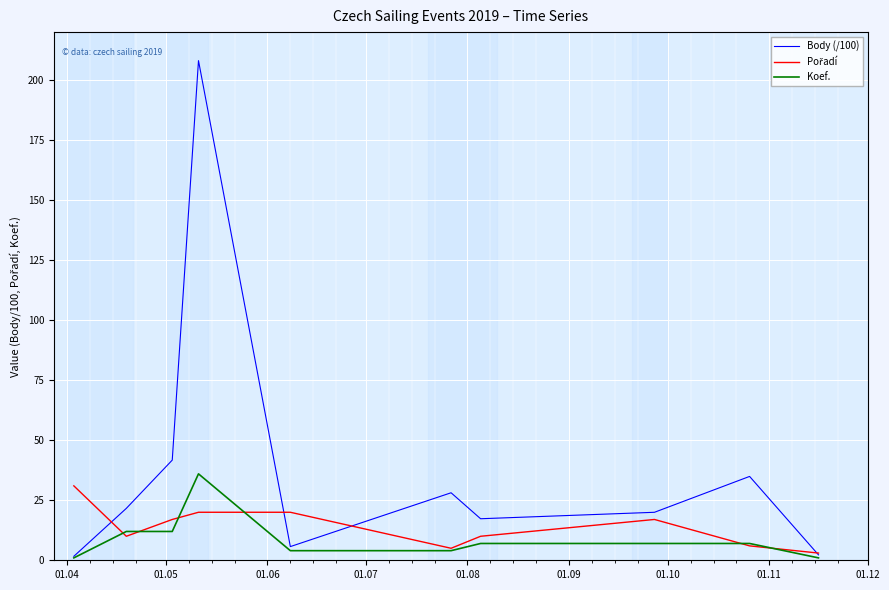

What is the highest value of the Koef. series?

36.0